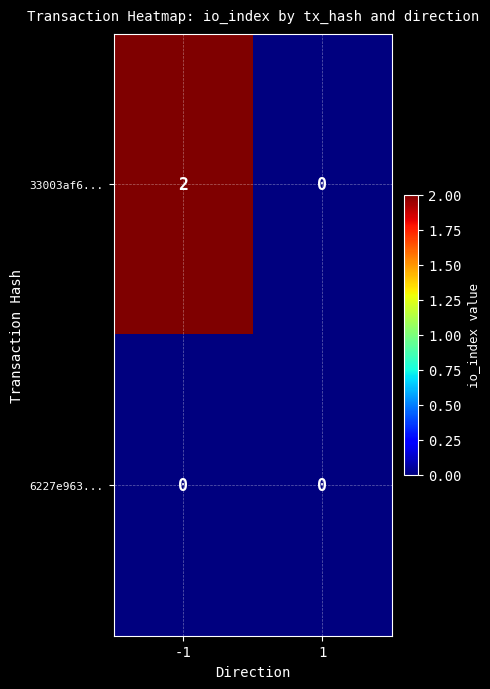

Which series has the largest range (max minus min)?

33003af6...